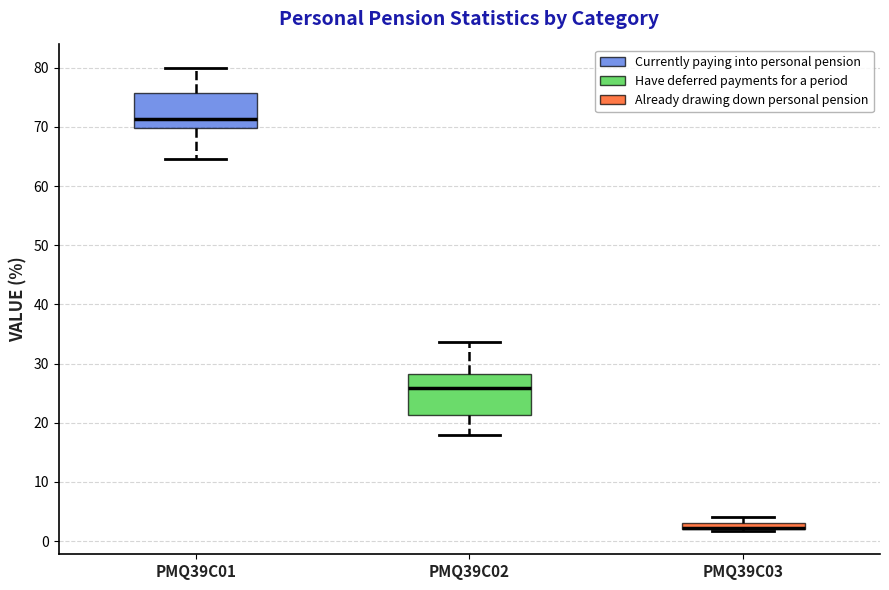

Where does the lower whisker of the box for PMQ39C02 end on the y-axis? The values are not printed on the chart, so give them approximately, as read against the axis.

18